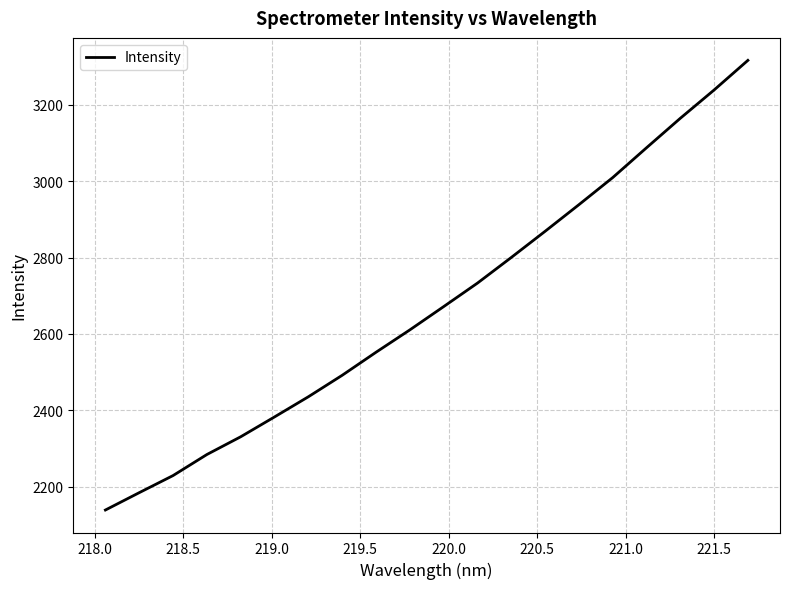

What is the difference between the maximum and minimum values?

1177.3